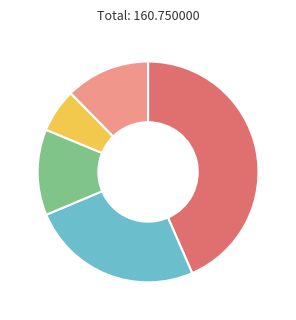

Is there any slice that represents more than half of the pie?

No